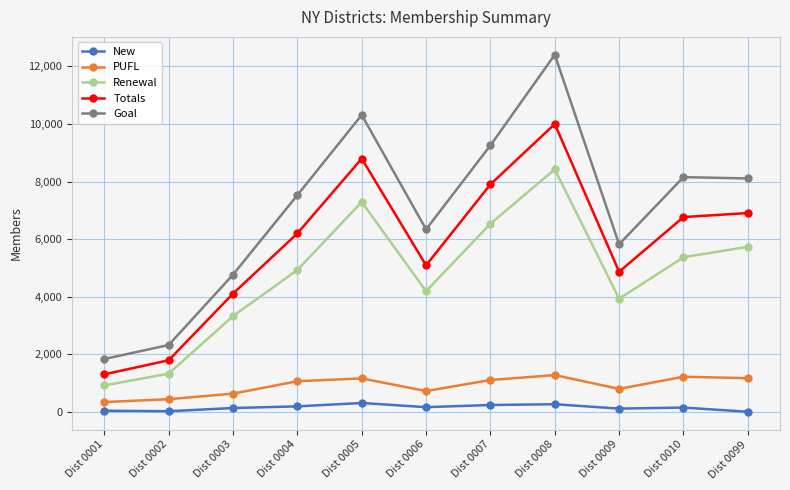

What is the difference between the second highest and second lowest values in the PUFL series?

780